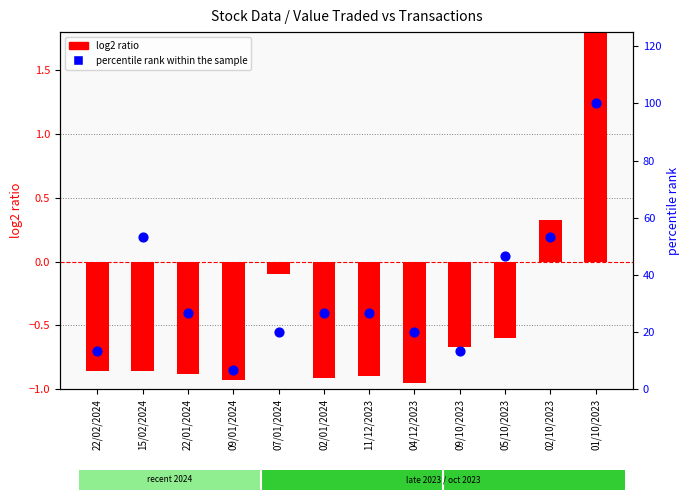

Which series has the widest spread of Y values?

percentile rank within the sample